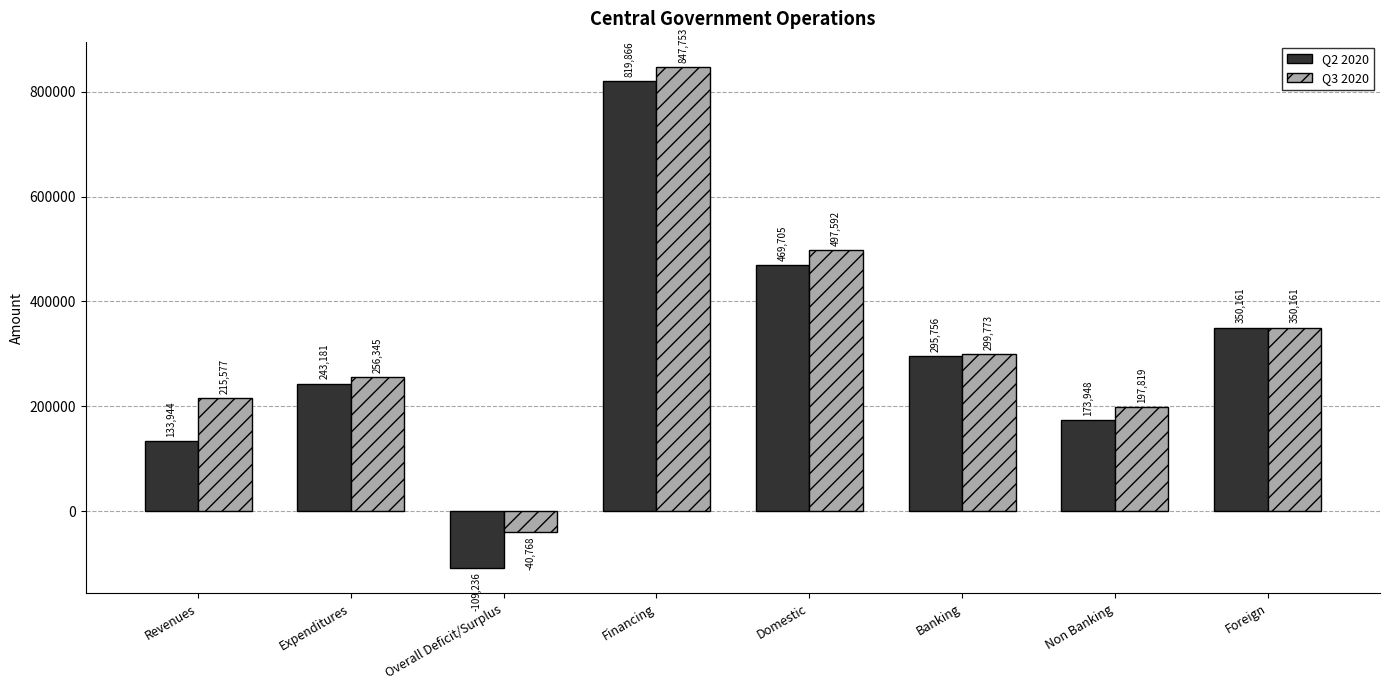

Reading left to right, what are all the values shown in this chart?

Q2 2020: 133944	243181	-109236	819866	469705	295756	173948	350161
Q3 2020: 215577	256345	-40768	847753	497592	299773	197819	350161